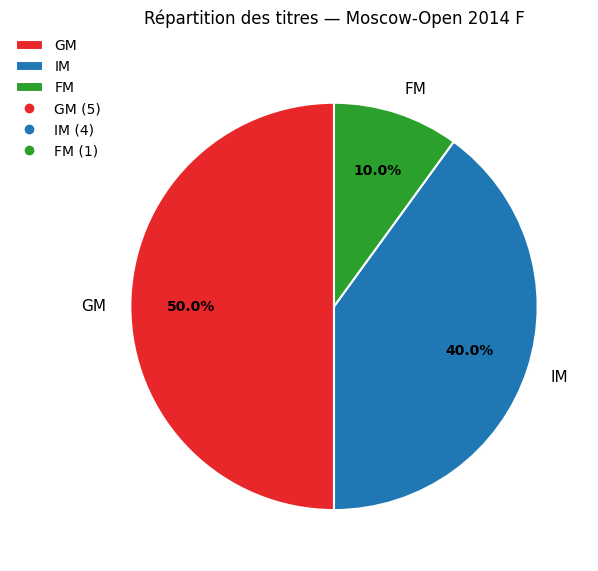

The IM slice represents 63% of the pie. True or false?

False